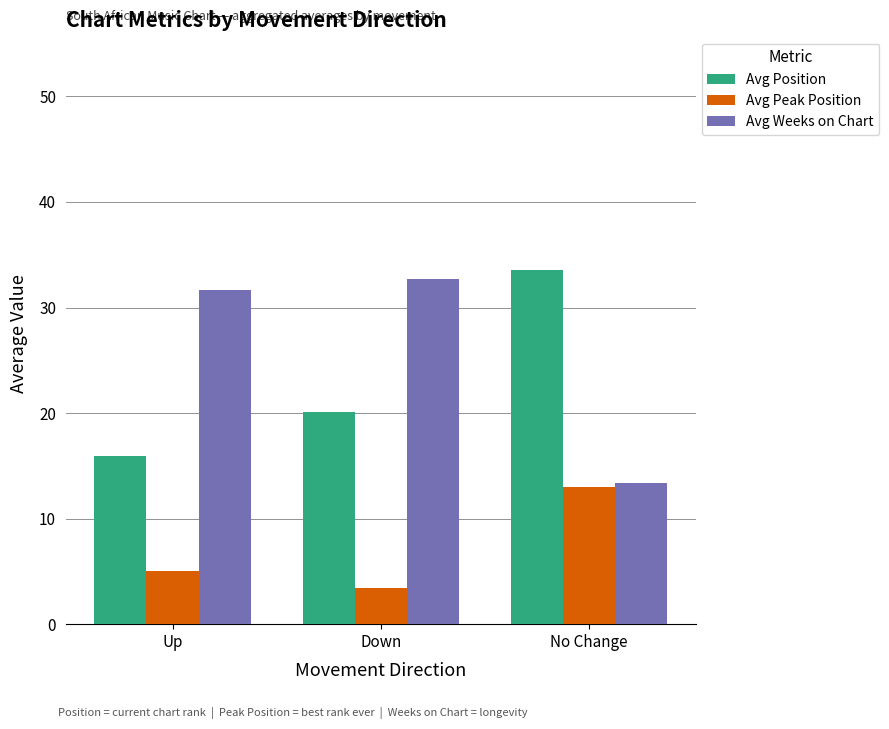

What is the label of the 3rd bar from the right?

Up